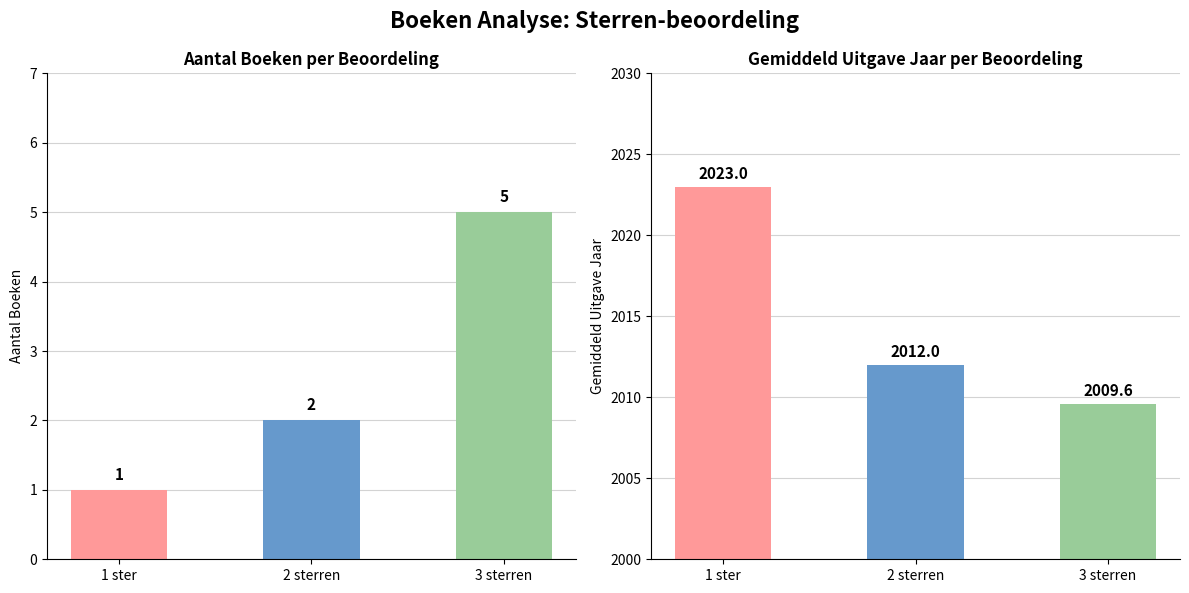

Reading left to right, transcribe all the data shown in this chart.

Aantal Boeken: 1.0	2.0	5.0
Gem. Uitgave Jaar: 2023.0	2012.0	2009.6